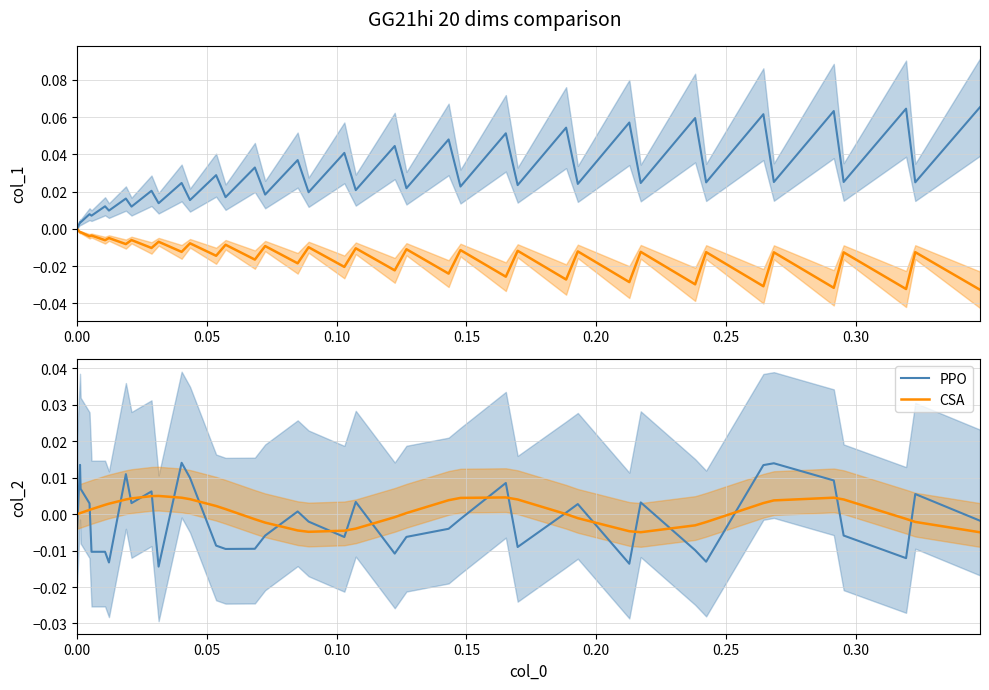

True or false: CSA and PPO cross at least once.

True